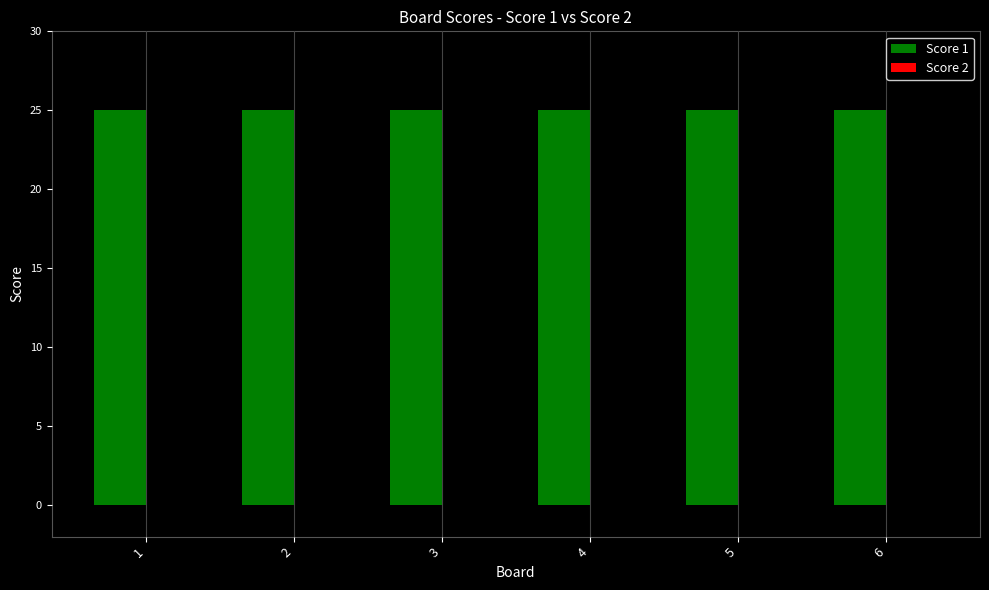

At which category is the sum across all series the highest?

1